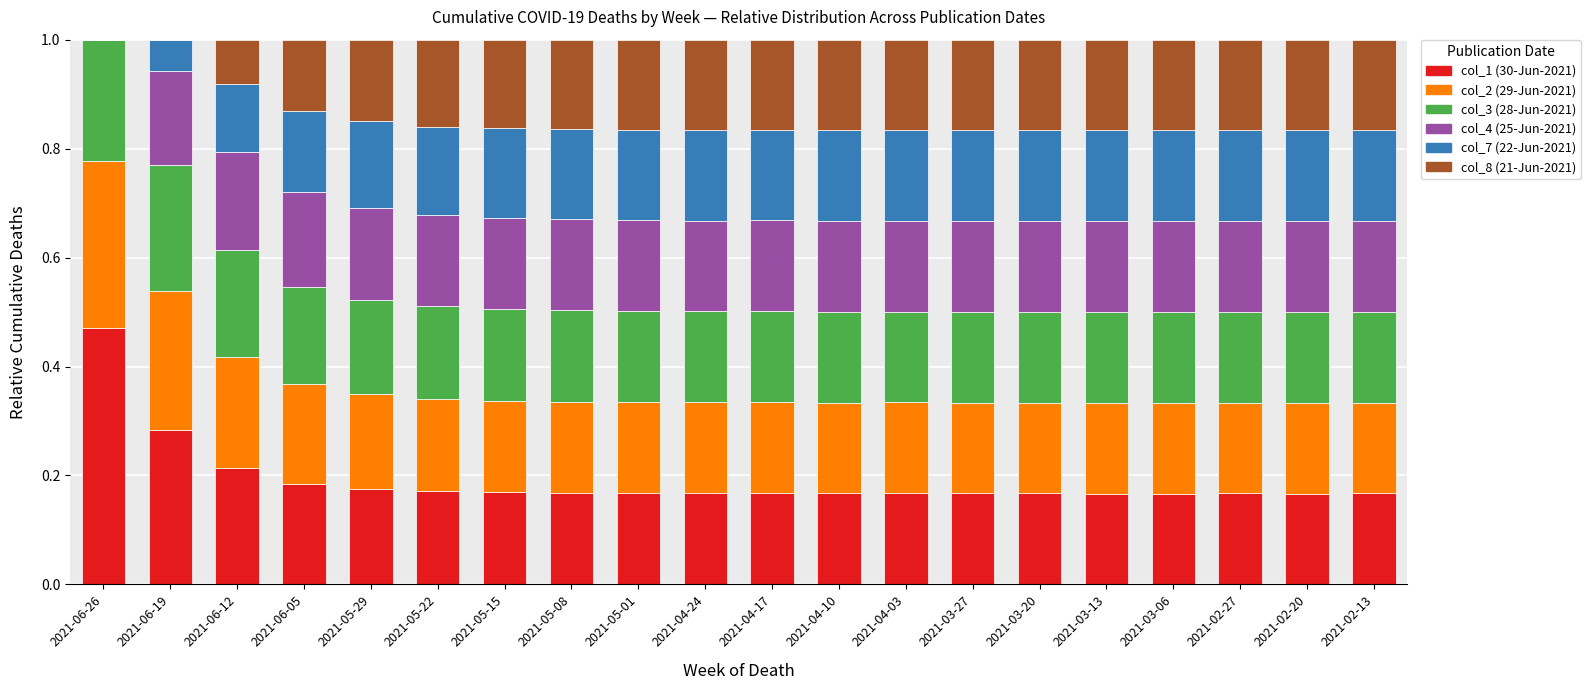

What is the total value across all series at 2021-02-13?

1.0